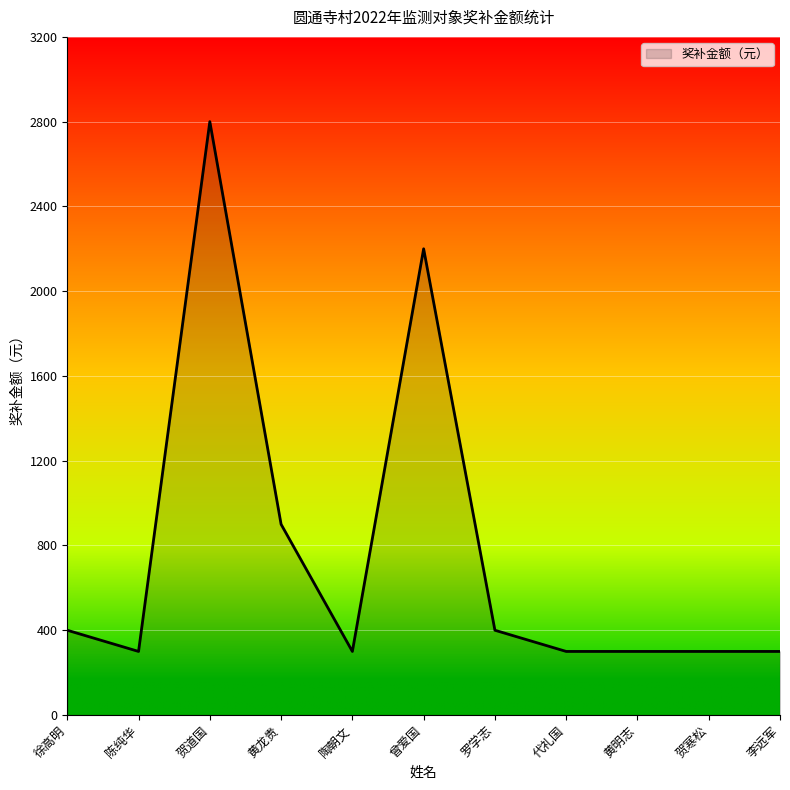

True or false: the data shows 773 at 曾爱国.

False